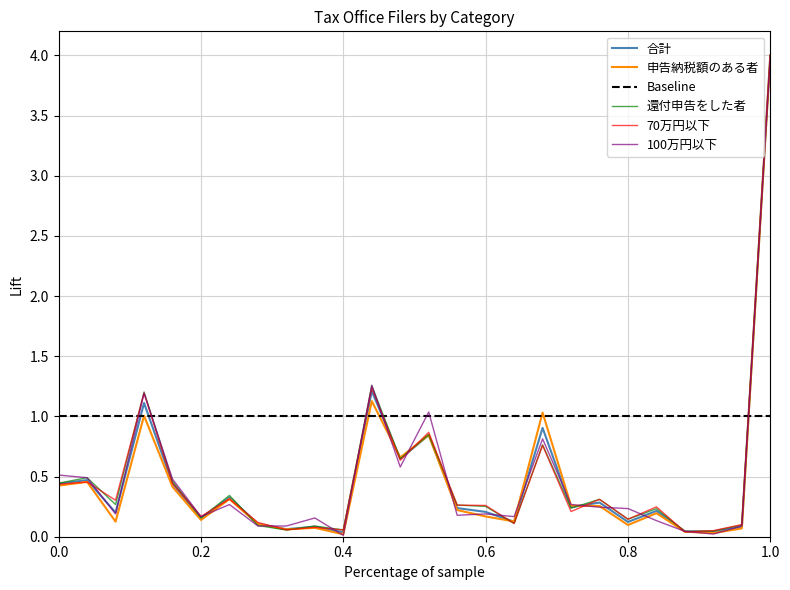

Which series has the largest total across all categories?

Baseline